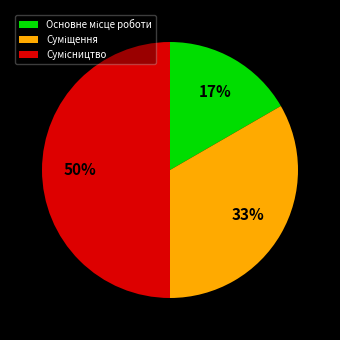

How many slices are in this pie chart?

3